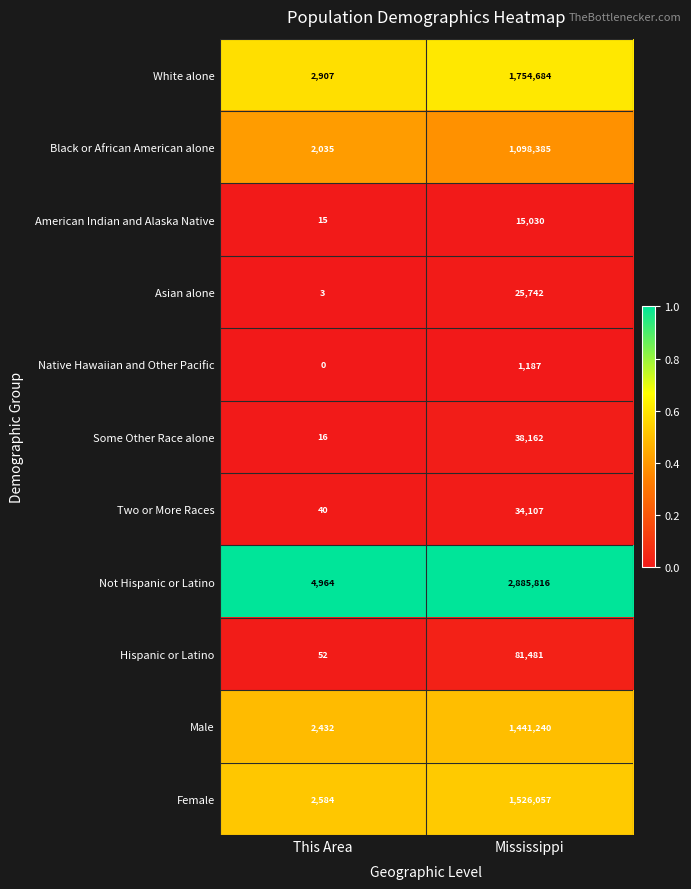

Which series has the widest spread of values?

Not Hispanic or Latino